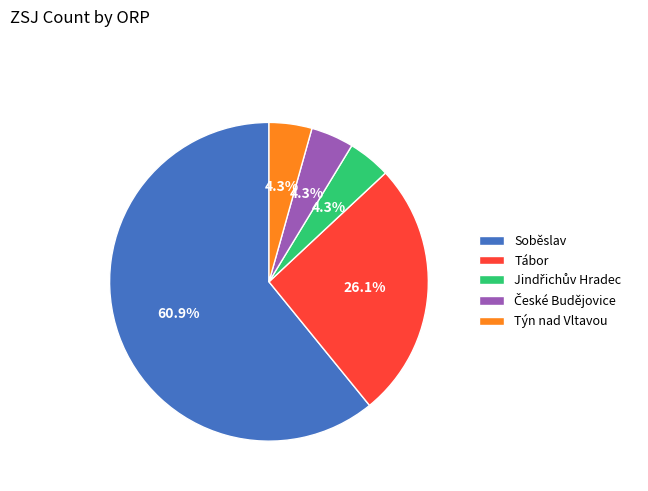

Which category has the biggest portion of the pie?

Soběslav